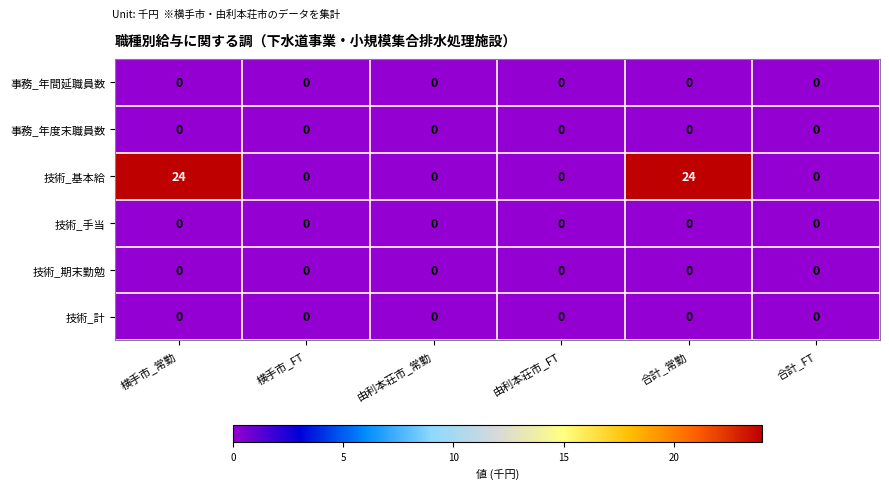

The 事務_年度末職員数 series shows 0 at 由利本荘市_常勤. True or false?

True